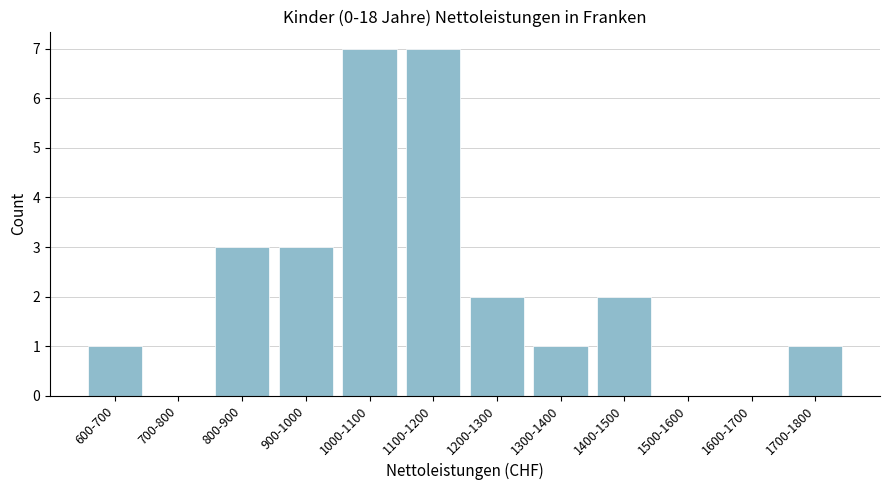

Reading left to right, transcribe all the data shown in this chart.

600-700=1	700-800=0	800-900=3	900-1000=3	1000-1100=7	1100-1200=7	1200-1300=2	1300-1400=1	1400-1500=2	1500-1600=0	1600-1700=0	1700-1800=1